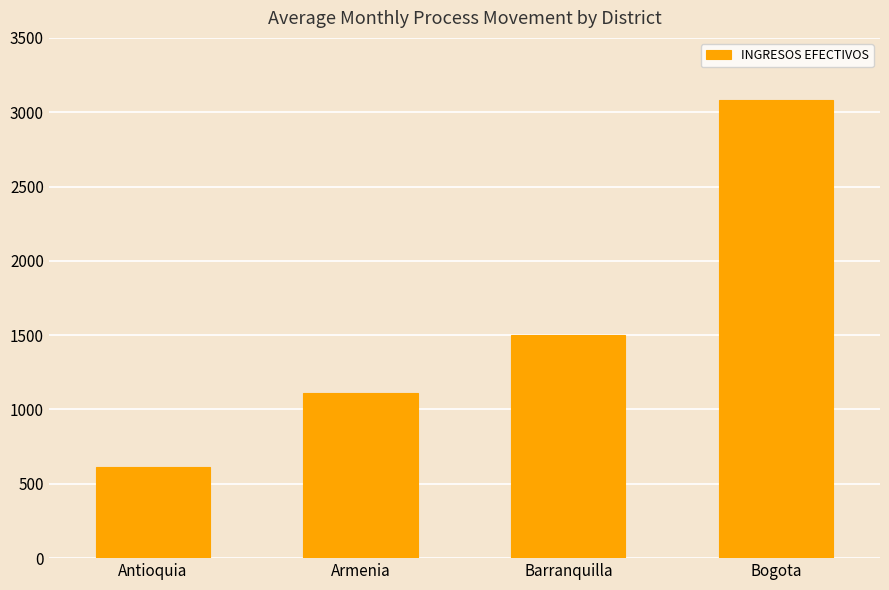

Where is the data nearest to the value 1849?

Barranquilla